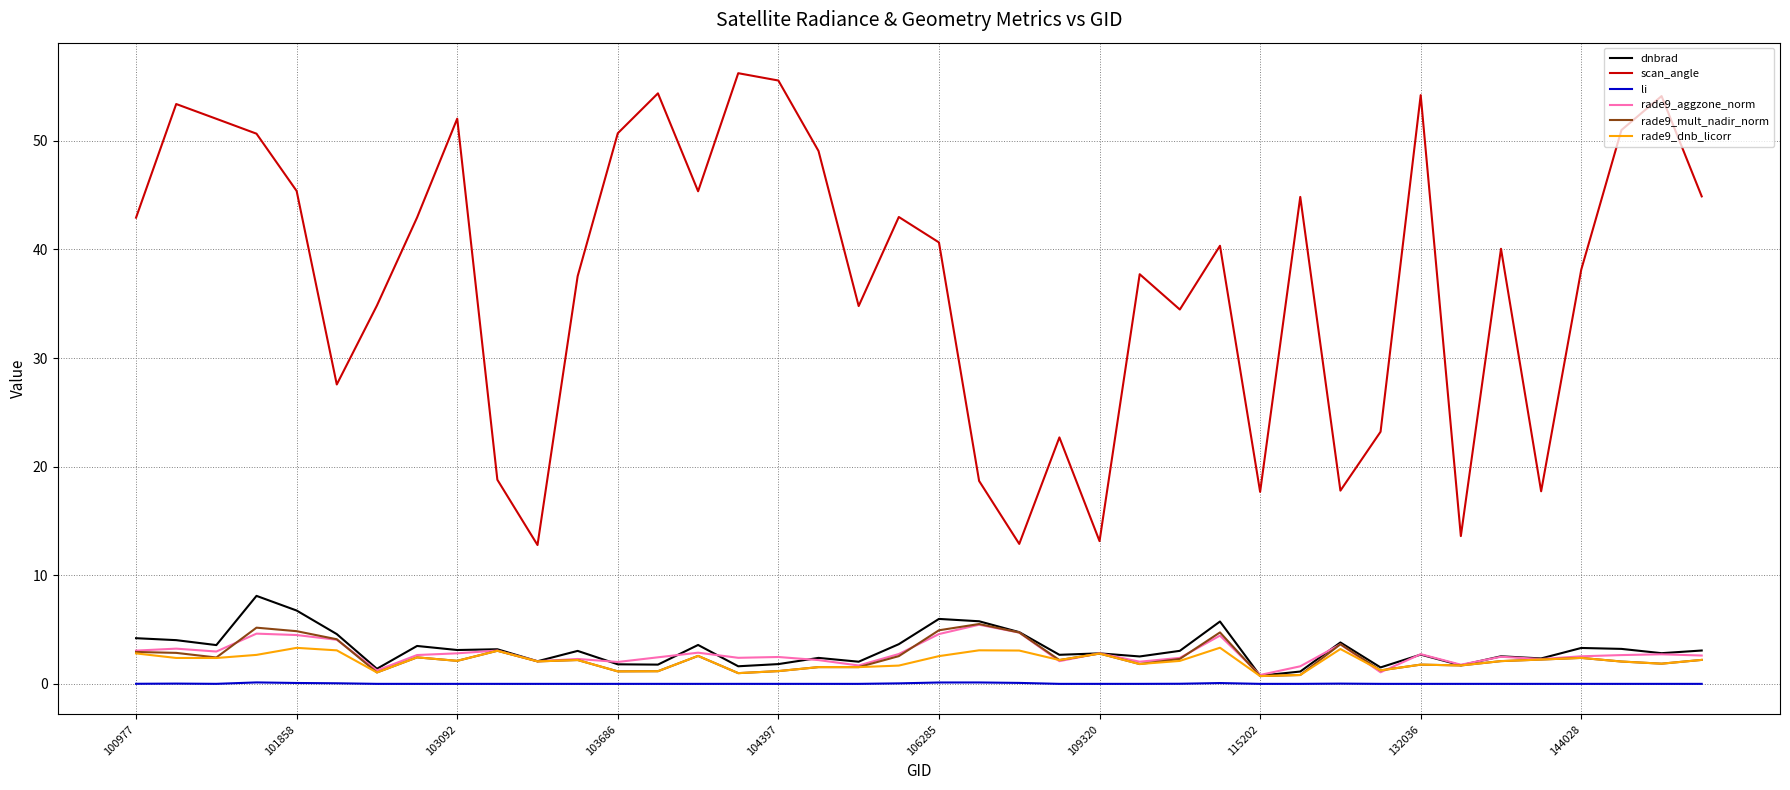

What is the maximum value for rade9_mult_nadir_norm?

5.5